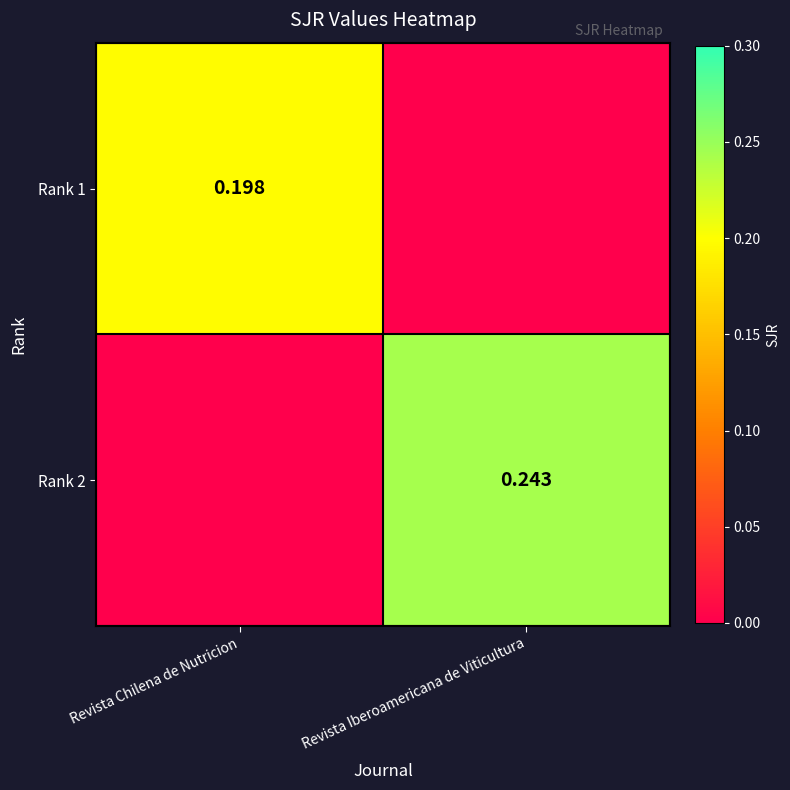

Rank the series at Revista Iberoamericana de Viticultura from lowest to highest value.

Rank 1, Rank 2